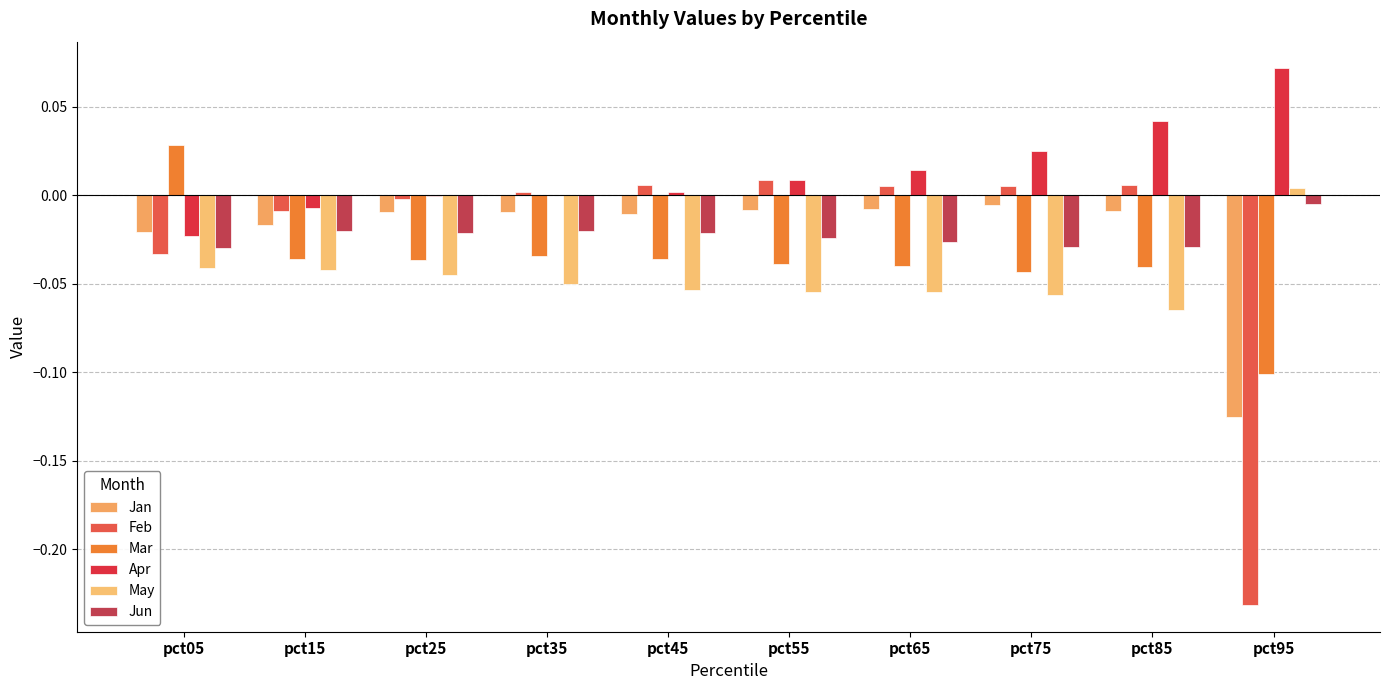

What is the difference between the highest and lowest values at pct55?

0.1